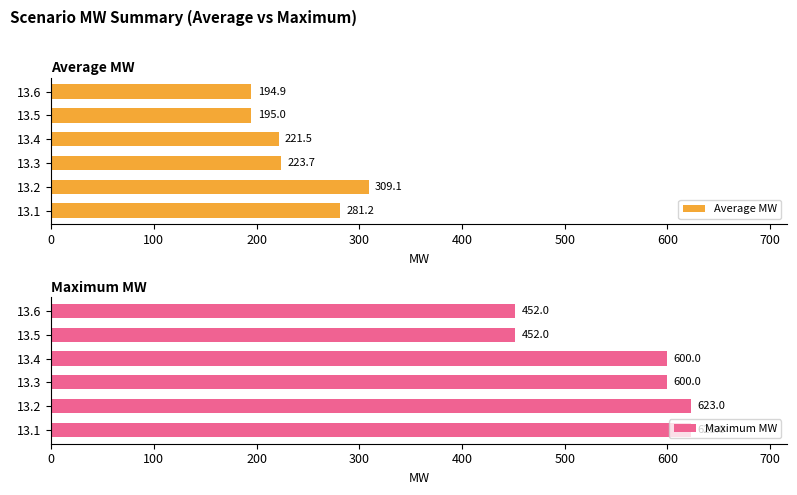

What is the difference between the second highest and second lowest values in the Average MW series?

86.2